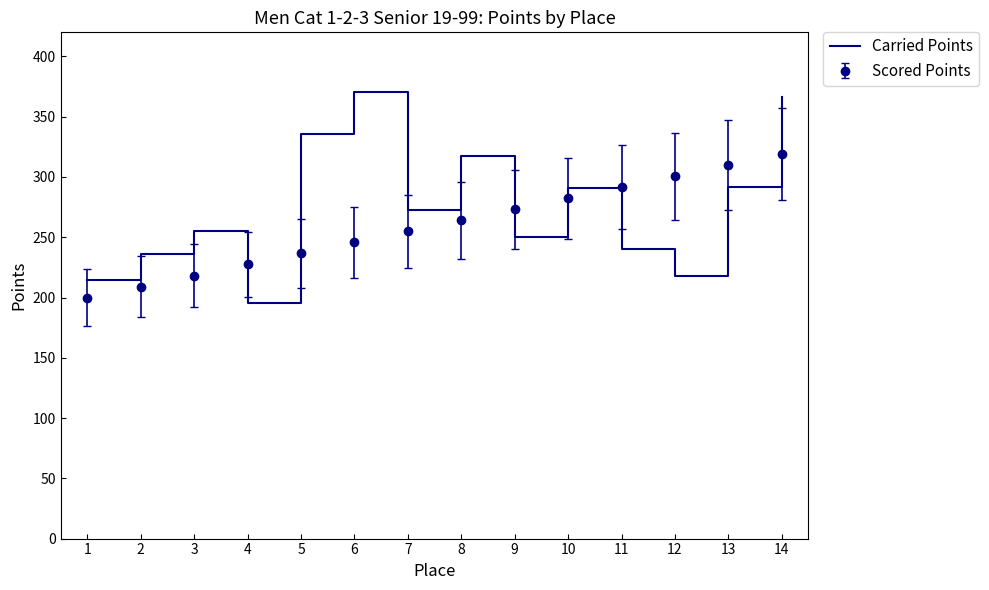

Read the Carried Points value at 7.

272.6